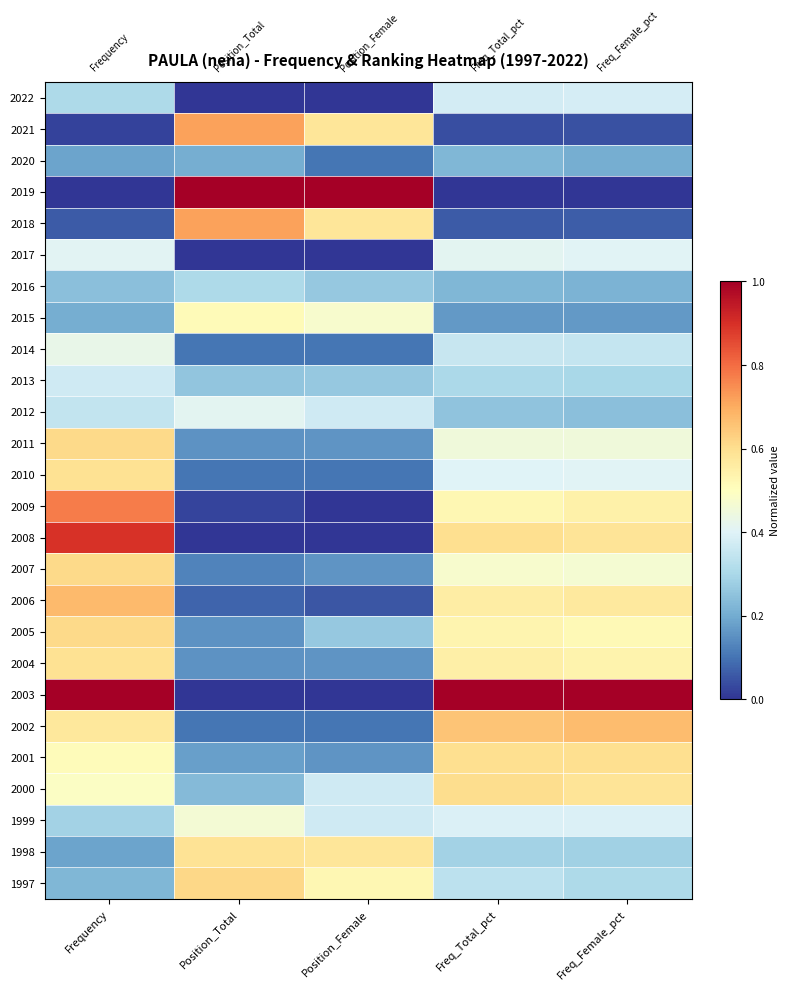

Reading left to right, list all the values displayed in this chart.

2022: Frequency=0.3	Position_Total=0.0	Position_Female=0.0	Freq_Total_pct=0.4	Freq_Female_pct=0.4
2021: Frequency=0.0	Position_Total=0.7	Position_Female=0.6	Freq_Total_pct=0.0	Freq_Female_pct=0.0
2020: Frequency=0.2	Position_Total=0.2	Position_Female=0.1	Freq_Total_pct=0.2	Freq_Female_pct=0.2
2019: Frequency=0.0	Position_Total=1.0	Position_Female=1.0	Freq_Total_pct=0.0	Freq_Female_pct=0.0
2018: Frequency=0.1	Position_Total=0.7	Position_Female=0.6	Freq_Total_pct=0.1	Freq_Female_pct=0.1
2017: Frequency=0.4	Position_Total=0.0	Position_Female=0.0	Freq_Total_pct=0.4	Freq_Female_pct=0.4
2016: Frequency=0.2	Position_Total=0.3	Position_Female=0.3	Freq_Total_pct=0.2	Freq_Female_pct=0.2
2015: Frequency=0.2	Position_Total=0.5	Position_Female=0.5	Freq_Total_pct=0.2	Freq_Female_pct=0.2
2014: Frequency=0.4	Position_Total=0.1	Position_Female=0.1	Freq_Total_pct=0.4	Freq_Female_pct=0.4
2013: Frequency=0.4	Position_Total=0.3	Position_Female=0.3	Freq_Total_pct=0.3	Freq_Female_pct=0.3
2012: Frequency=0.3	Position_Total=0.4	Position_Female=0.4	Freq_Total_pct=0.3	Freq_Female_pct=0.2
2011: Frequency=0.6	Position_Total=0.2	Position_Female=0.2	Freq_Total_pct=0.5	Freq_Female_pct=0.5
2010: Frequency=0.6	Position_Total=0.1	Position_Female=0.1	Freq_Total_pct=0.4	Freq_Female_pct=0.4
2009: Frequency=0.8	Position_Total=0.0	Position_Female=0.0	Freq_Total_pct=0.5	Freq_Female_pct=0.5
2008: Frequency=0.9	Position_Total=0.0	Position_Female=0.0	Freq_Total_pct=0.6	Freq_Female_pct=0.6
2007: Frequency=0.6	Position_Total=0.1	Position_Female=0.2	Freq_Total_pct=0.5	Freq_Female_pct=0.5
2006: Frequency=0.7	Position_Total=0.1	Position_Female=0.1	Freq_Total_pct=0.6	Freq_Female_pct=0.6
2005: Frequency=0.6	Position_Total=0.2	Position_Female=0.3	Freq_Total_pct=0.5	Freq_Female_pct=0.5
2004: Frequency=0.6	Position_Total=0.2	Position_Female=0.2	Freq_Total_pct=0.5	Freq_Female_pct=0.5
2003: Frequency=1.0	Position_Total=0.0	Position_Female=0.0	Freq_Total_pct=1.0	Freq_Female_pct=1.0
2002: Frequency=0.6	Position_Total=0.1	Position_Female=0.1	Freq_Total_pct=0.7	Freq_Female_pct=0.7
2001: Frequency=0.5	Position_Total=0.2	Position_Female=0.2	Freq_Total_pct=0.6	Freq_Female_pct=0.6
2000: Frequency=0.5	Position_Total=0.2	Position_Female=0.4	Freq_Total_pct=0.6	Freq_Female_pct=0.6
1999: Frequency=0.3	Position_Total=0.5	Position_Female=0.4	Freq_Total_pct=0.4	Freq_Female_pct=0.4
1998: Frequency=0.2	Position_Total=0.6	Position_Female=0.6	Freq_Total_pct=0.3	Freq_Female_pct=0.3
1997: Frequency=0.2	Position_Total=0.6	Position_Female=0.5	Freq_Total_pct=0.3	Freq_Female_pct=0.3